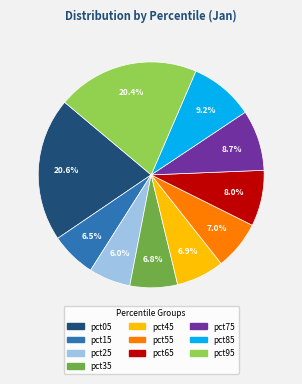

Combined, do pct15 and pct95 account for over 50%?

No